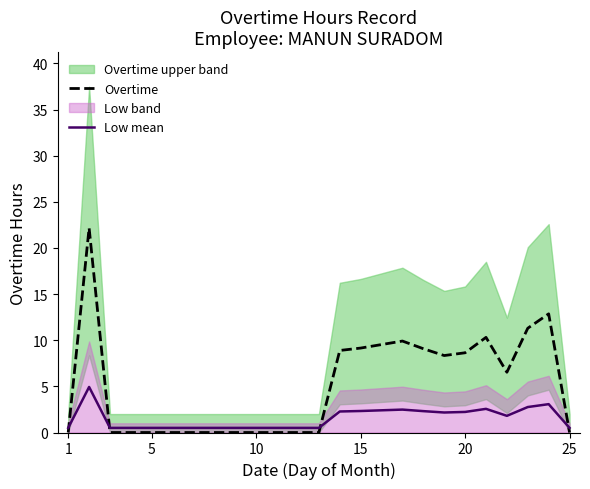

Which category has the lowest value in the Overtime series?

1